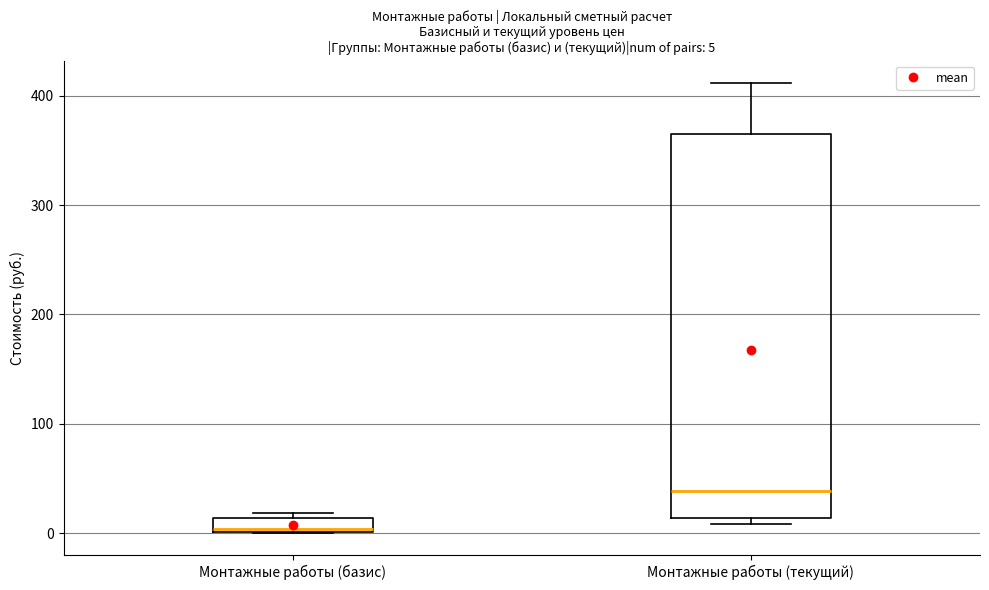

Which box is the tallest, from its lower edge to its upper edge?

Монтажные работы (текущий)